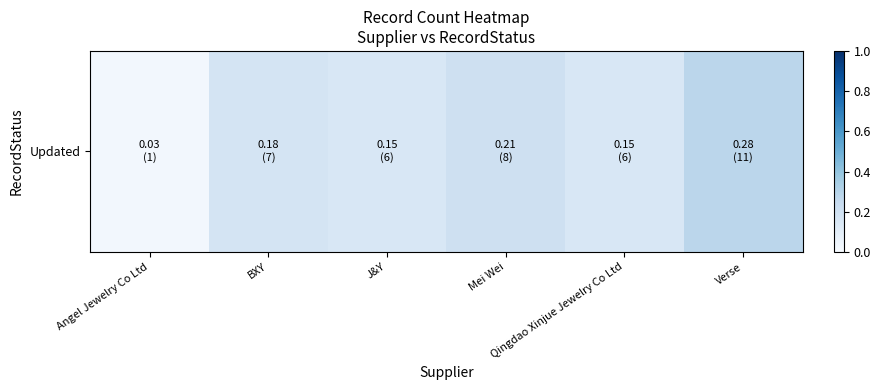

List the labels in order of value, largest first.

Verse, Mei Wei, BXY, J&Y, Qingdao Xinjue Jewelry Co Ltd, Angel Jewelry Co Ltd